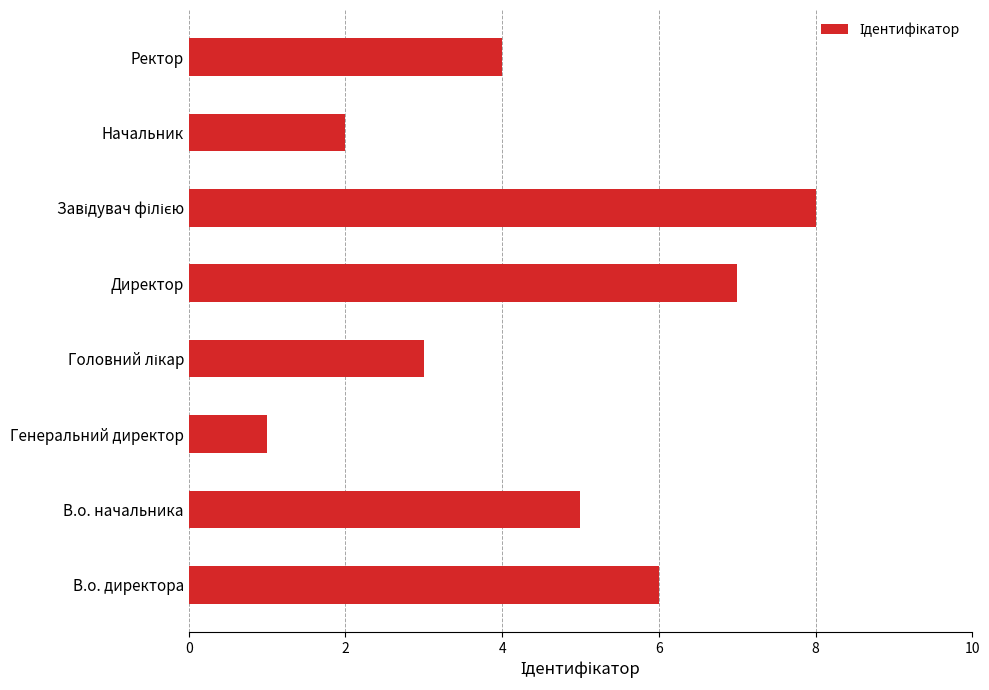

Which category has the lowest value across all series?

Генеральний директор